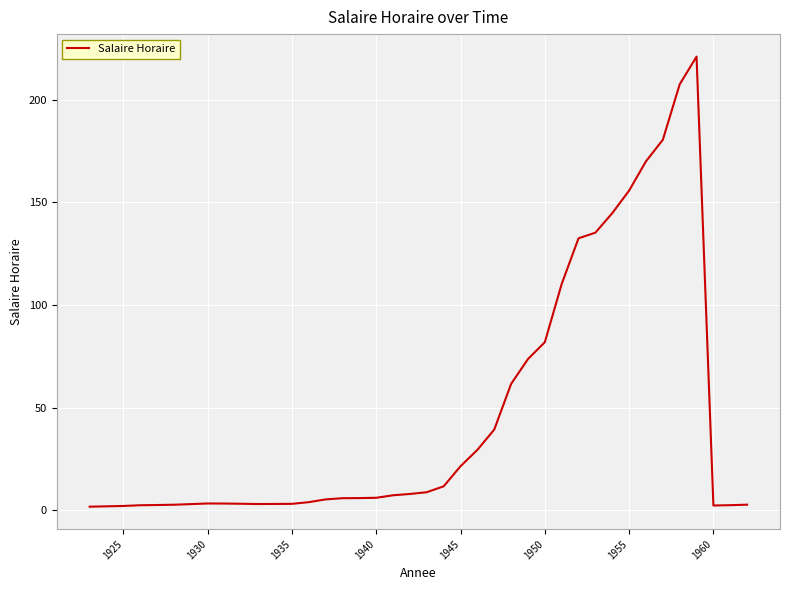

What is the difference between the maximum and minimum values?

219.2